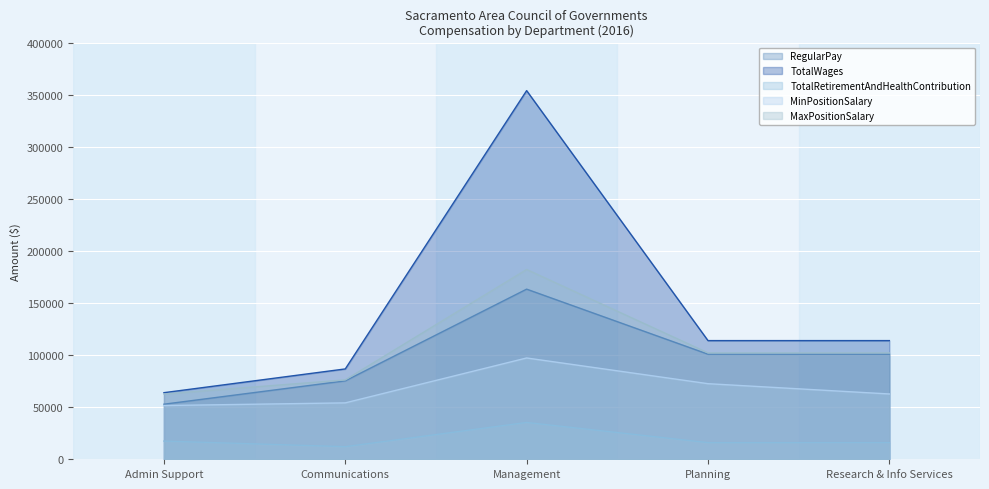

What is the label of the 1st point from the left?

Admin Support